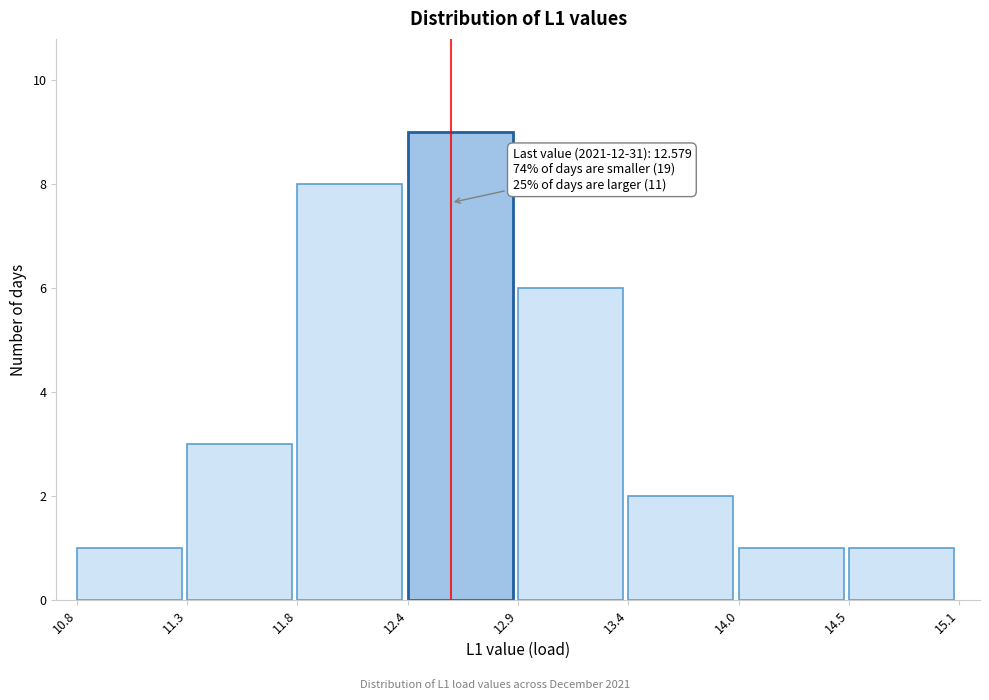

Over which range of the x-axis is the bar tallest?

12.4 to 12.9